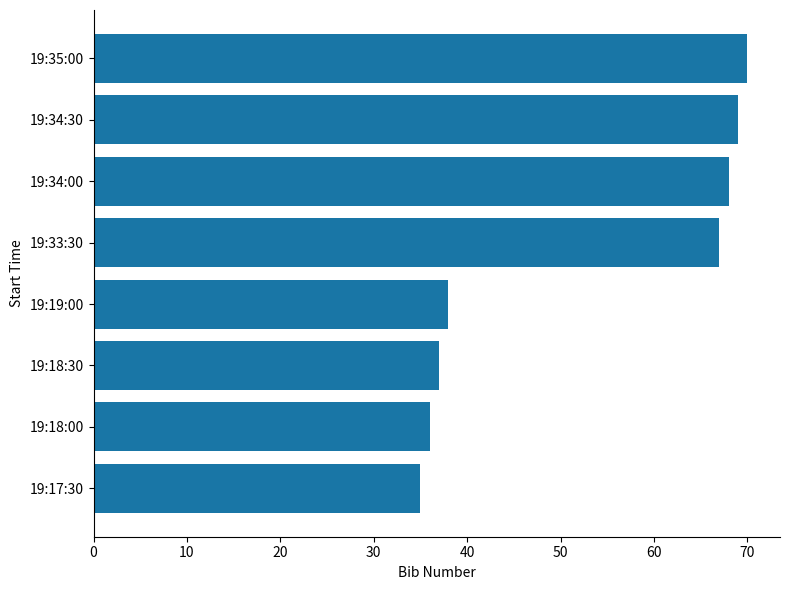

Rank the categories by value from lowest to highest.

19:17:30, 19:18:00, 19:18:30, 19:19:00, 19:33:30, 19:34:00, 19:34:30, 19:35:00